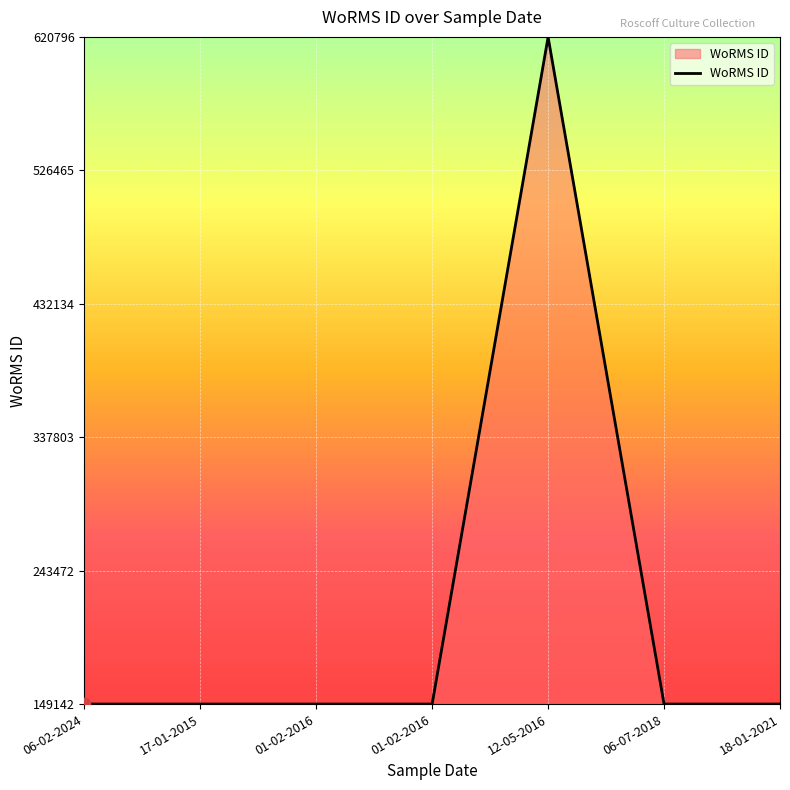

What is the ratio of the value at 12-05-2016 to the value at 06-02-2024?

4.2